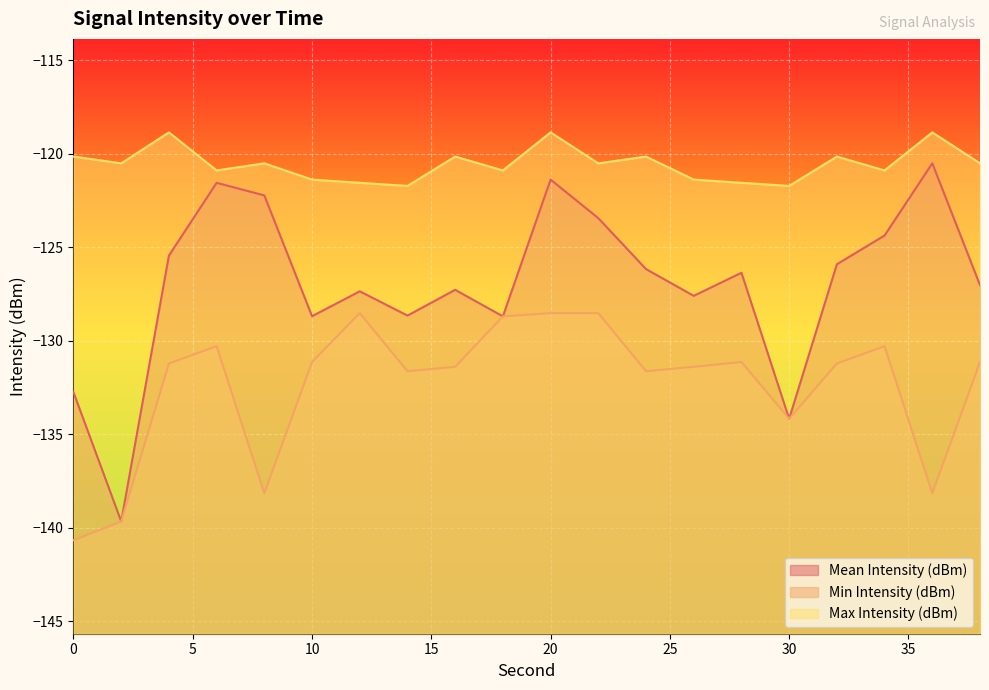

What is the value of the Min Intensity (dBm) point at the 15th from the left?

-131.1